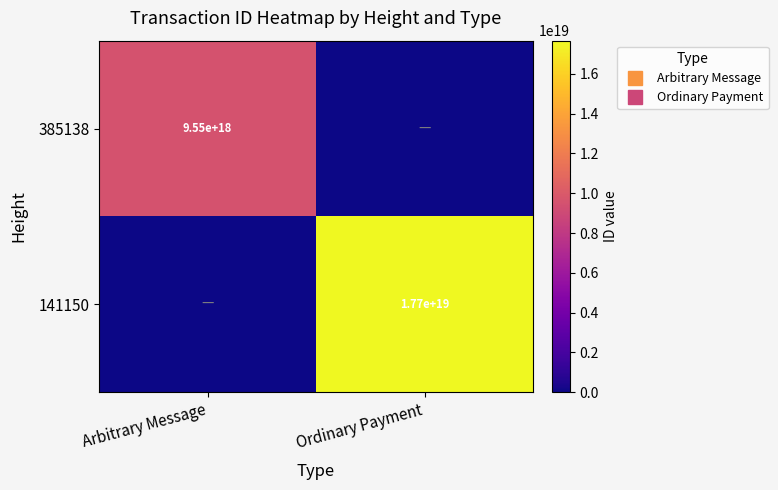

What is the difference between the maximum and minimum values in the 141150 series?

17671491629143027712